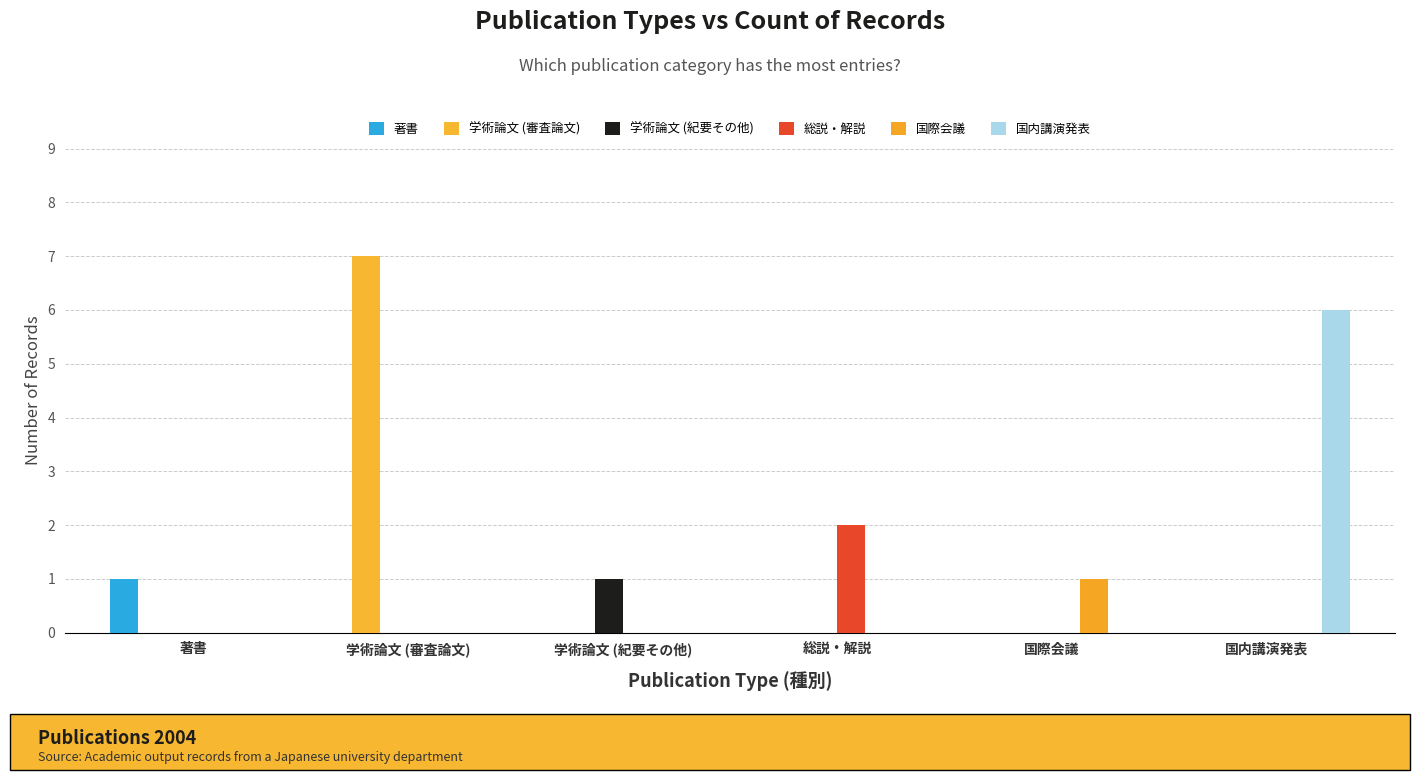

At which category is the sum across all series the highest?

学術論文 (審査論文)